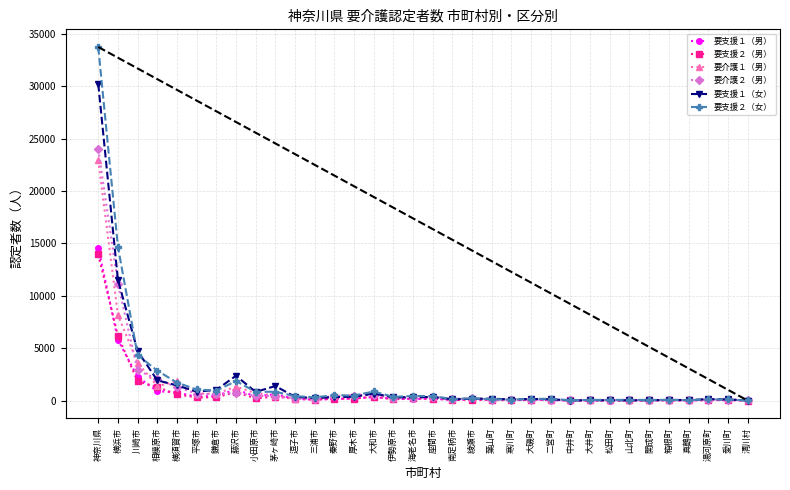

At which label does 要支援２（男） reach its peak?

神奈川県